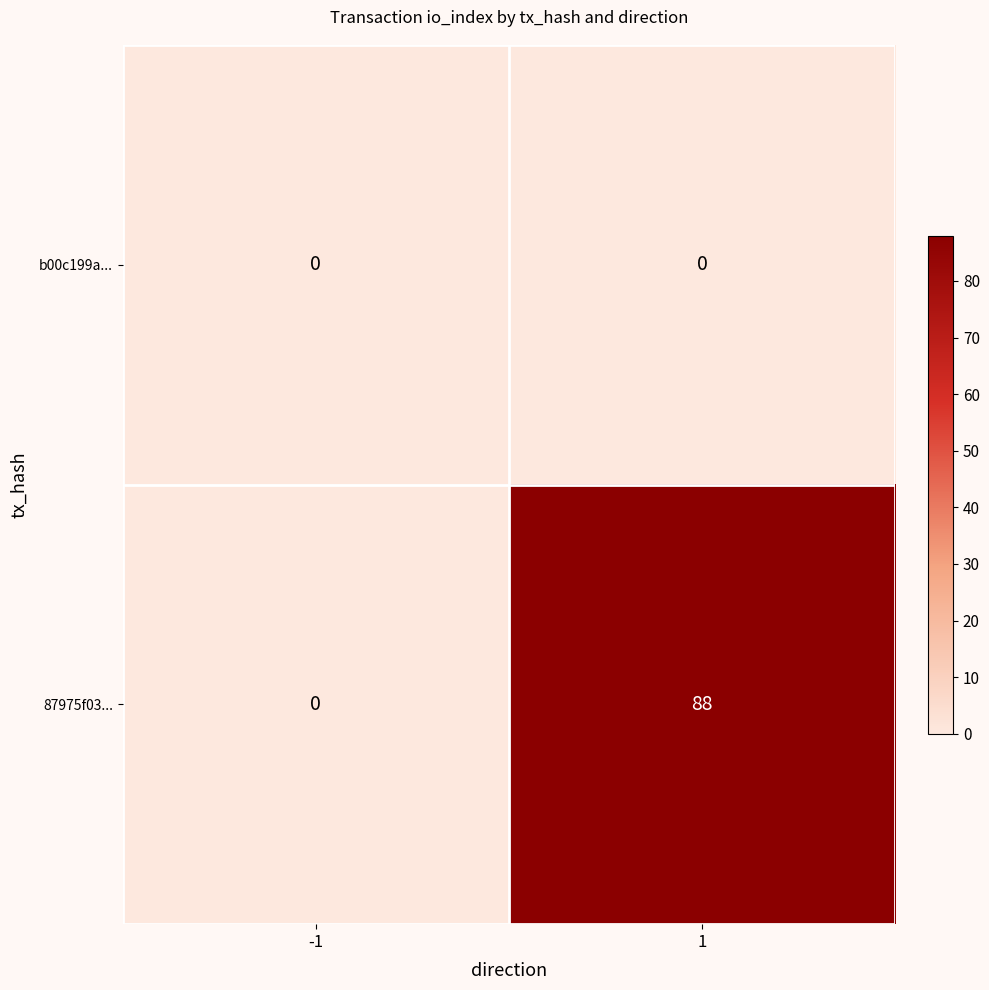

List the series in order of their overall mean, lowest first.

b00c199a..., 87975f03...